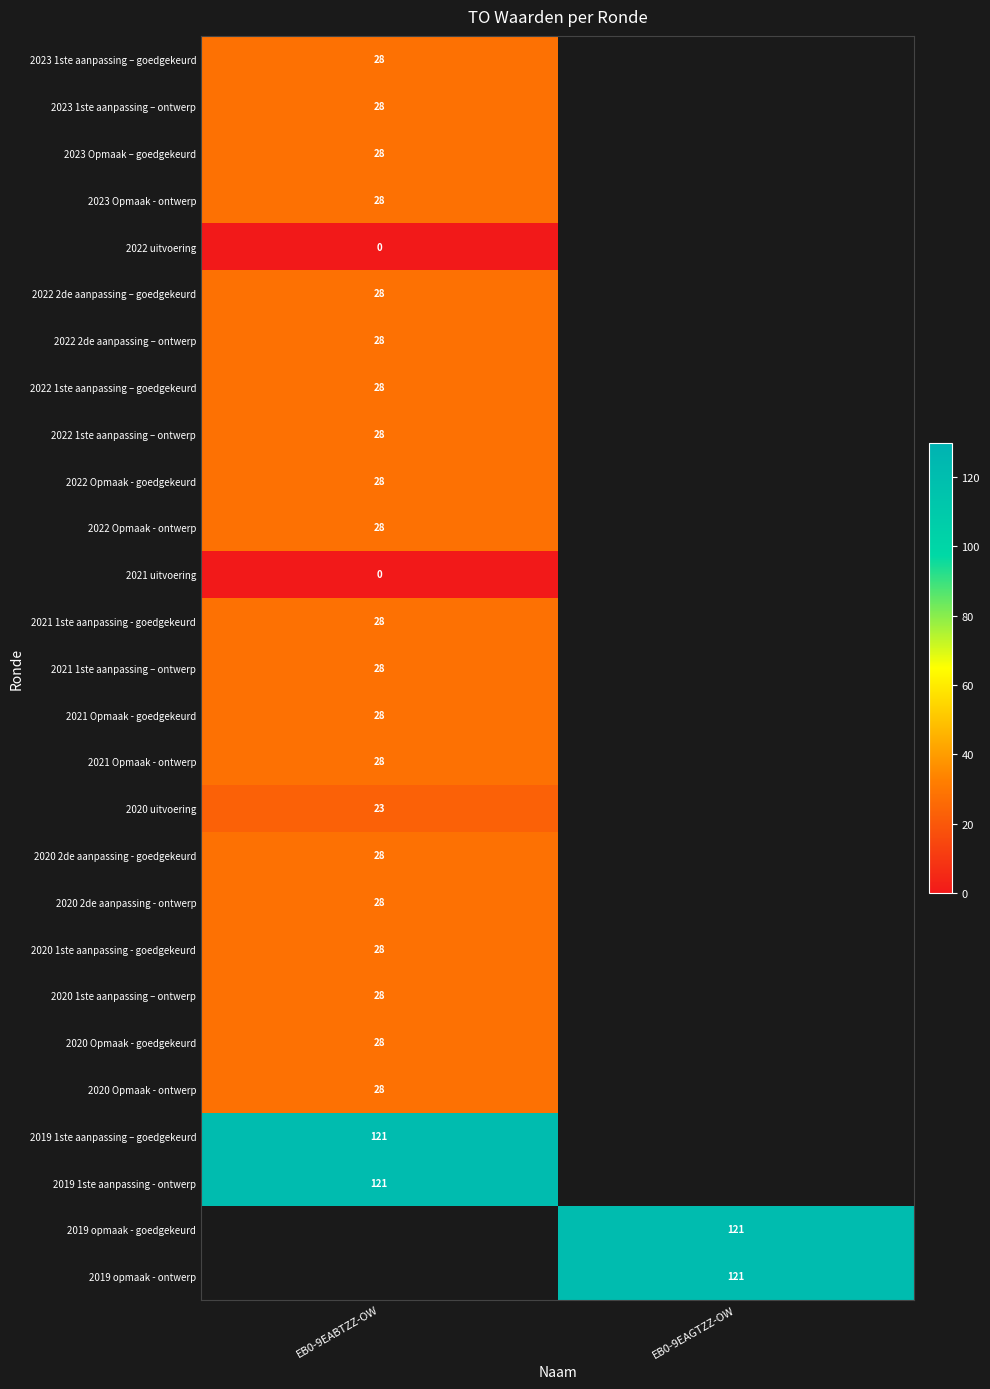

The value of 2021 1ste aanpassing – ontwerp at EB0-9EABTZZ-OW is 28. True or false?

True